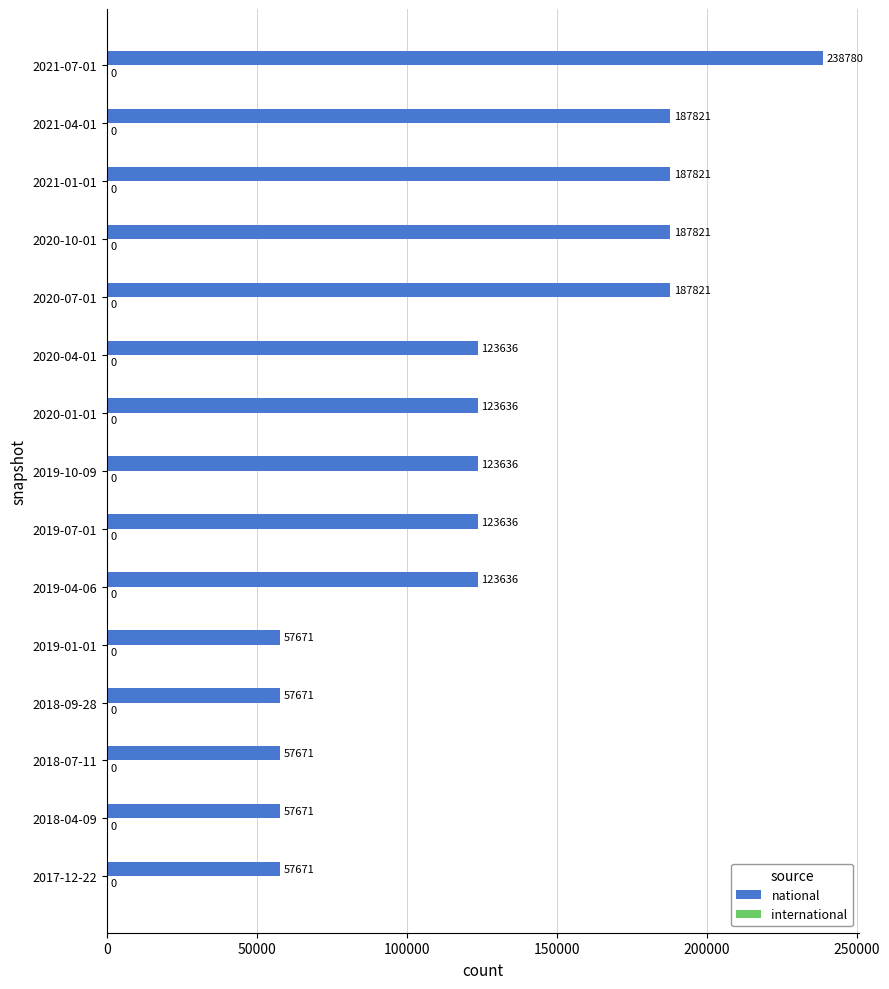

What is the difference between the maximum and minimum values?

181109